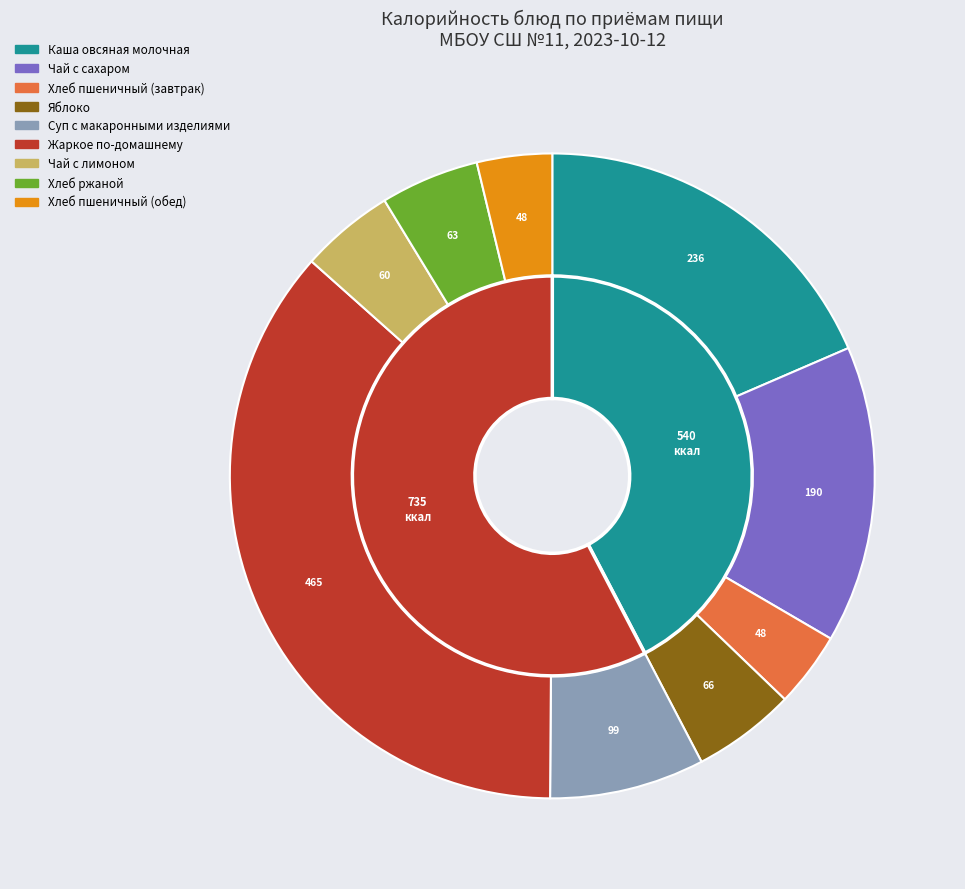

Is the sum of Яблоко and Жаркое по-домашнему greater than half?

No